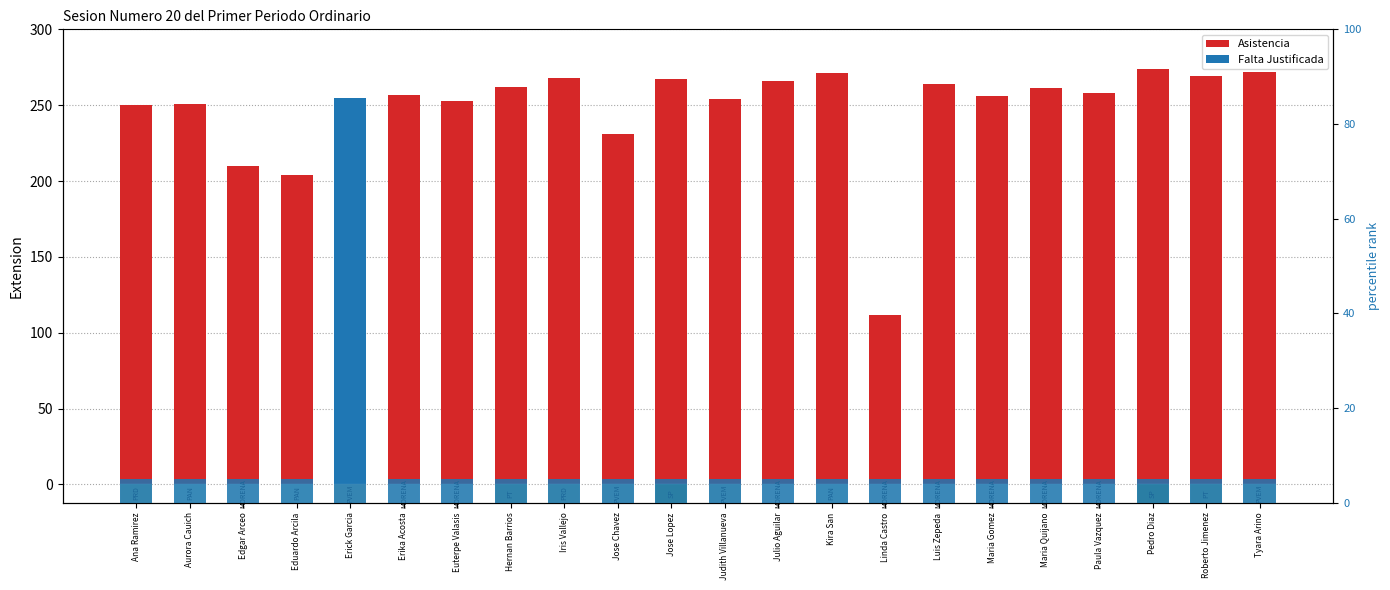

Between Erika Acosta and Luis Zepeda, which is larger?

Erika Acosta